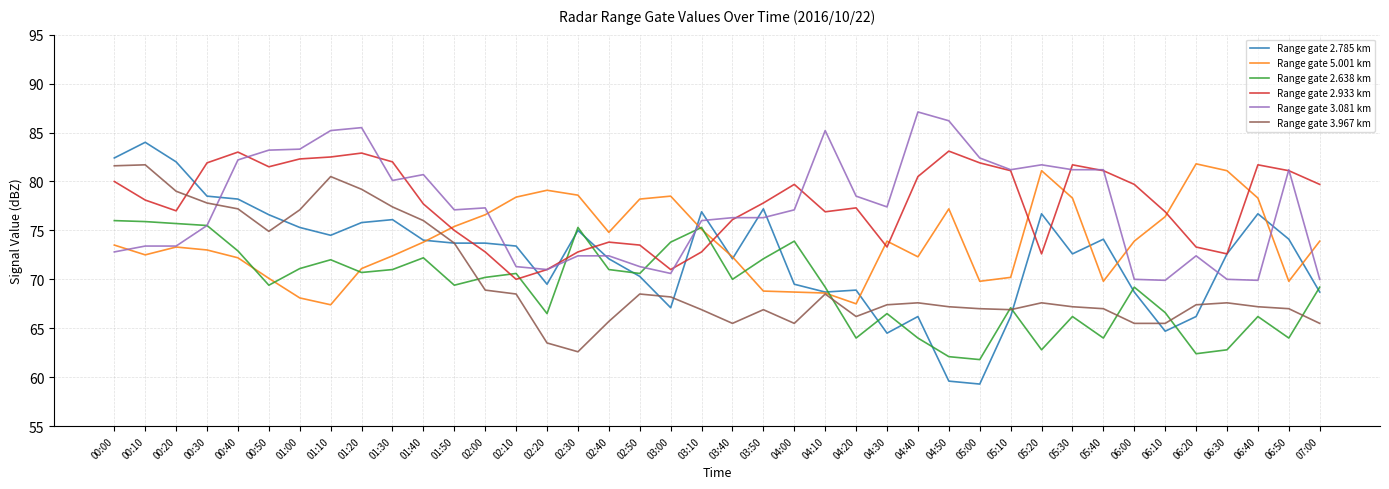

What position from the right is 03:10?

21